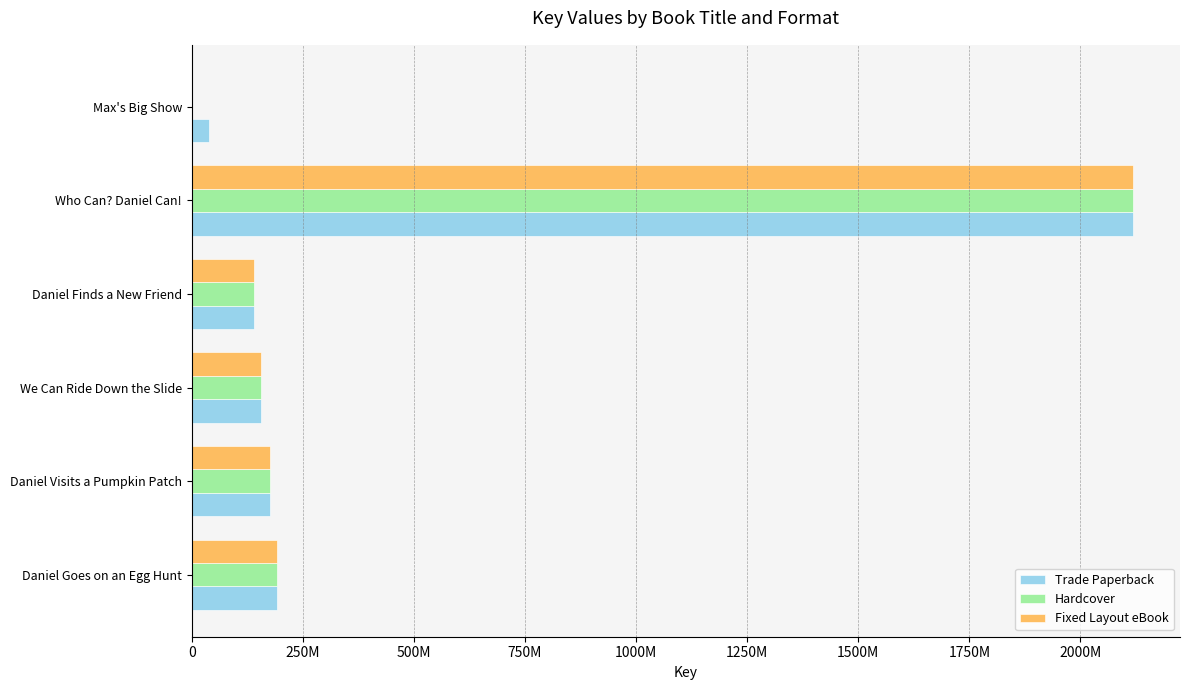

Rank the series by their maximum value, from lowest to highest.

Trade Paperback, Hardcover, Fixed Layout eBook